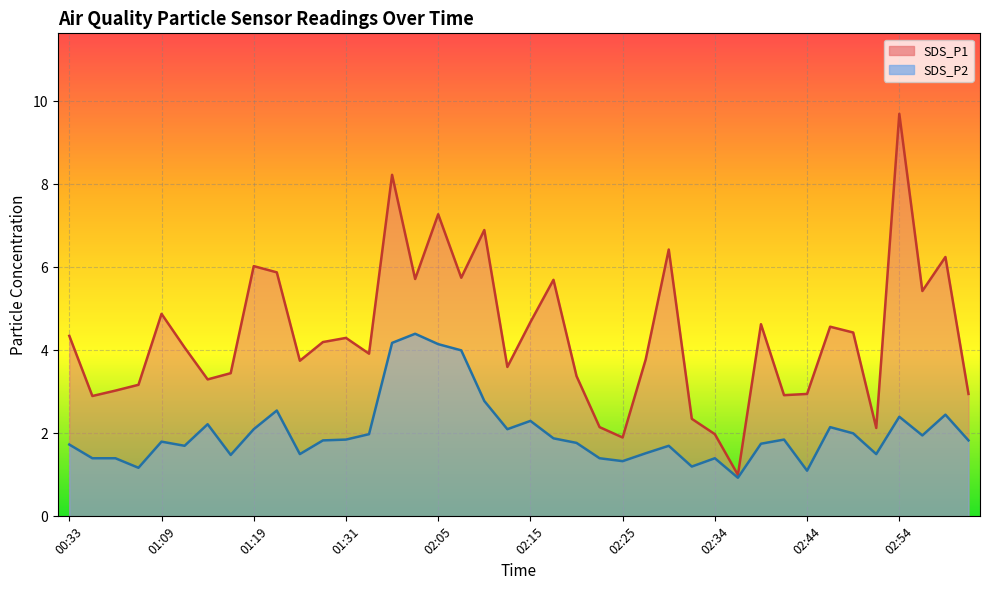

What is the value of the SDS_P1 point at the 40th from the left?

3.0